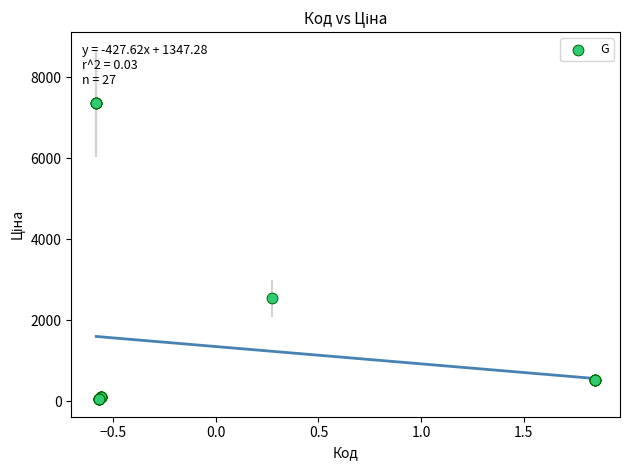

What Y value in the scatter plot is closest to 3707?

2545.8